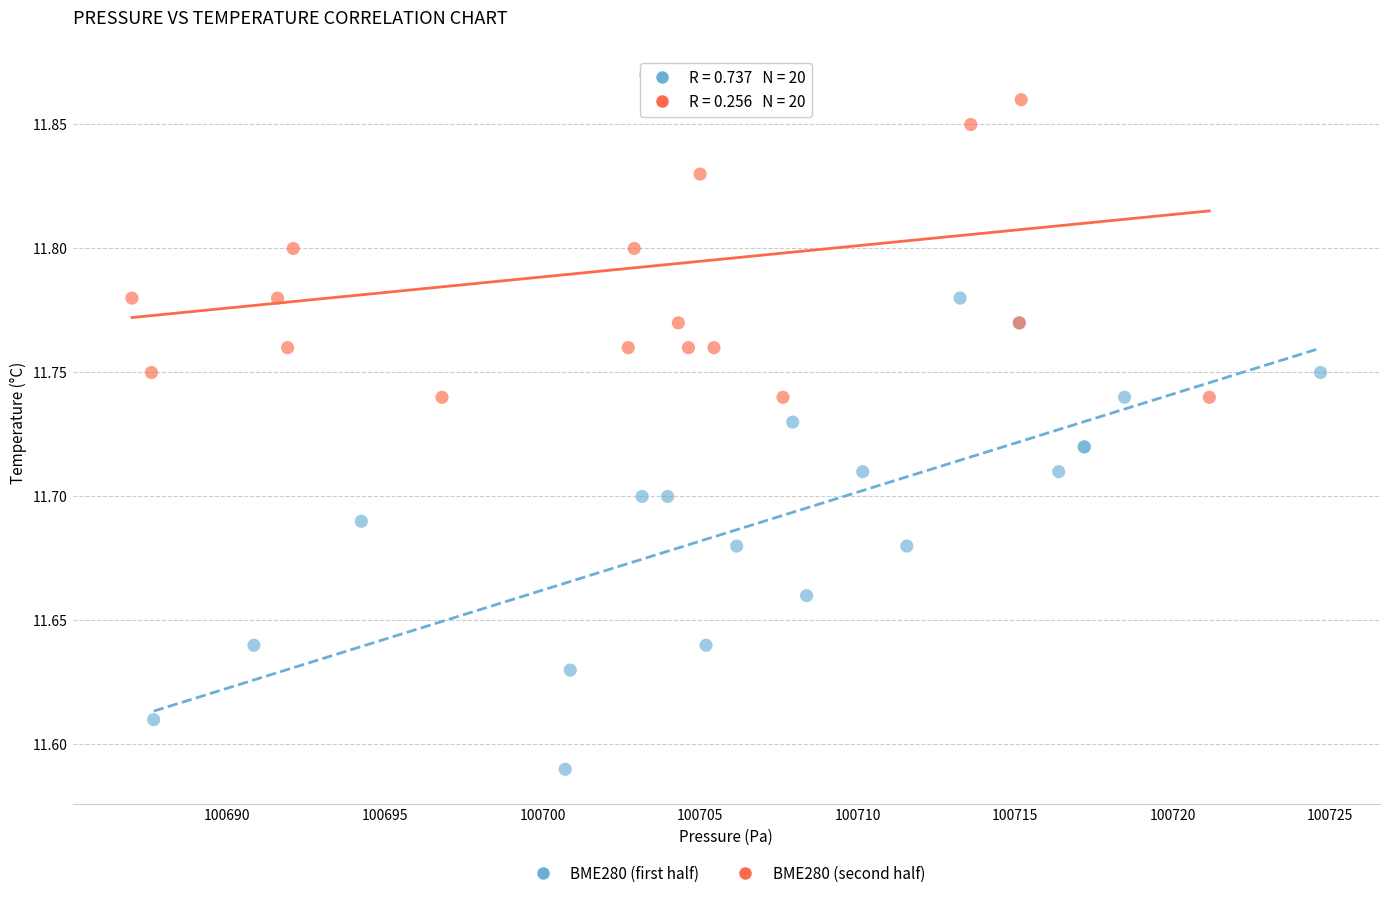

Which series reaches the minimum Y coordinate?

BME280 (first half)